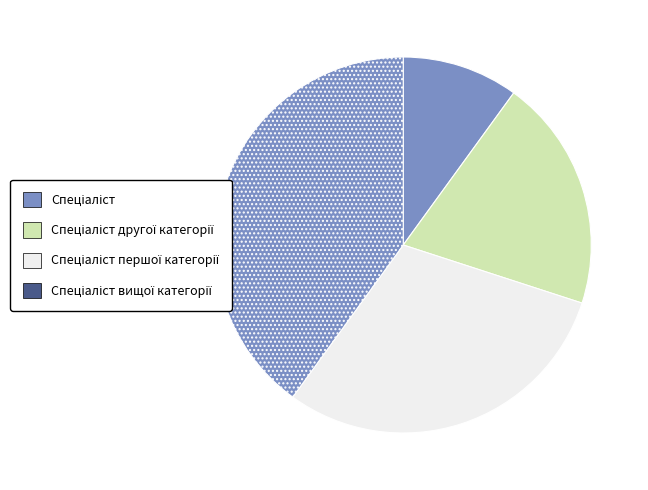

Which category has the smallest portion of the pie?

Спеціаліст